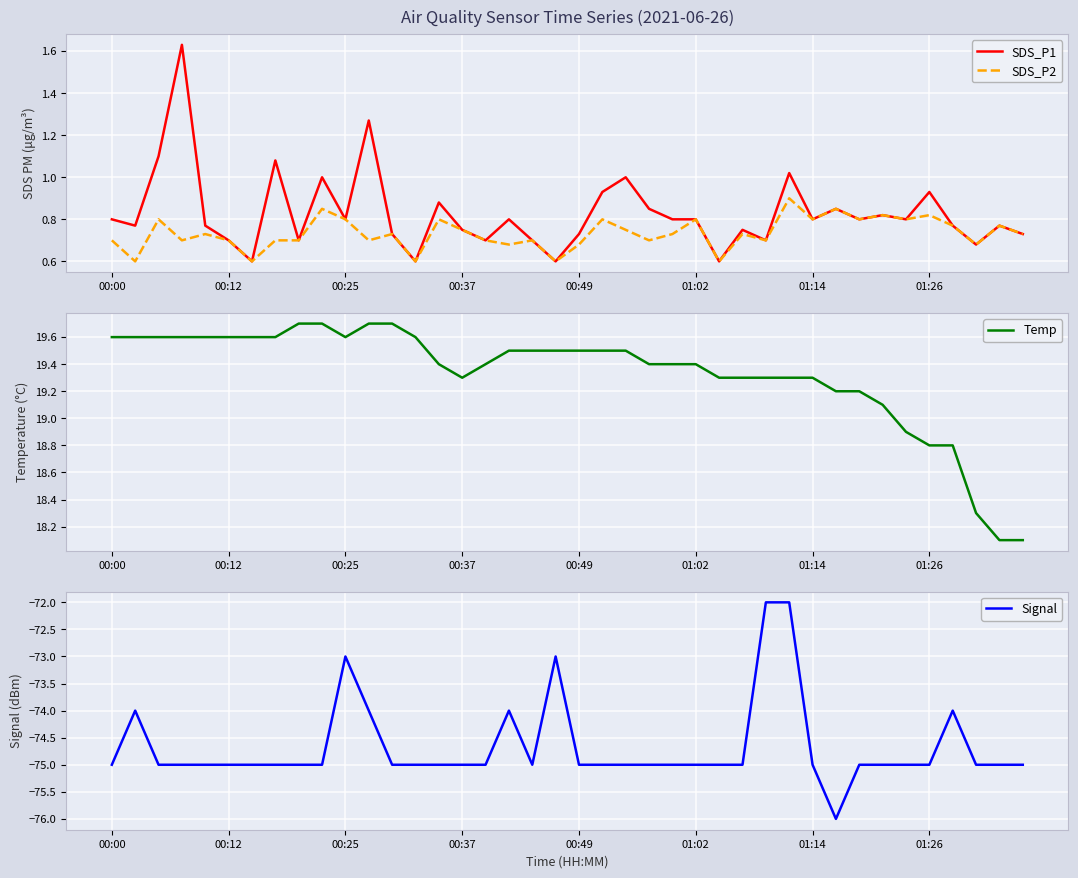

Which has a higher value, 39 or 24?

24